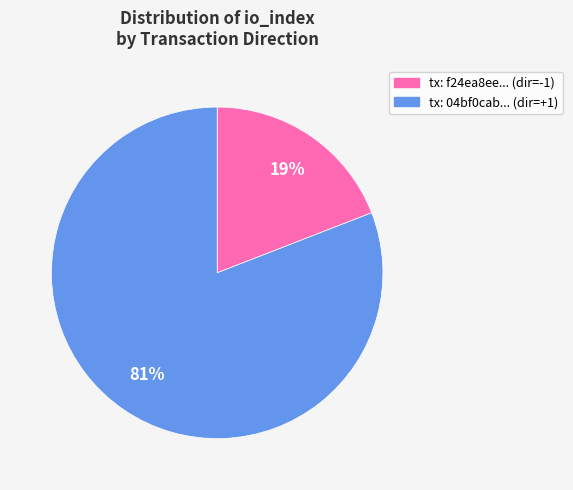

Which has a higher value, tx: f24ea8ee... (dir=-1) or tx: 04bf0cab... (dir=+1)?

tx: 04bf0cab... (dir=+1)